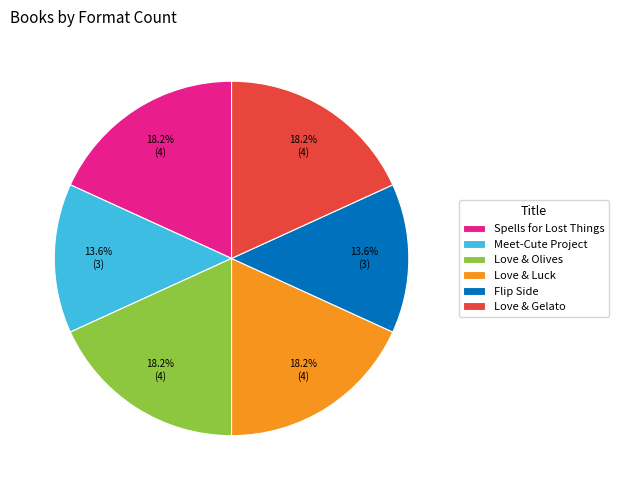

What is the ratio of the value at Spells for Lost Things to the value at Meet-Cute Project?

1.3